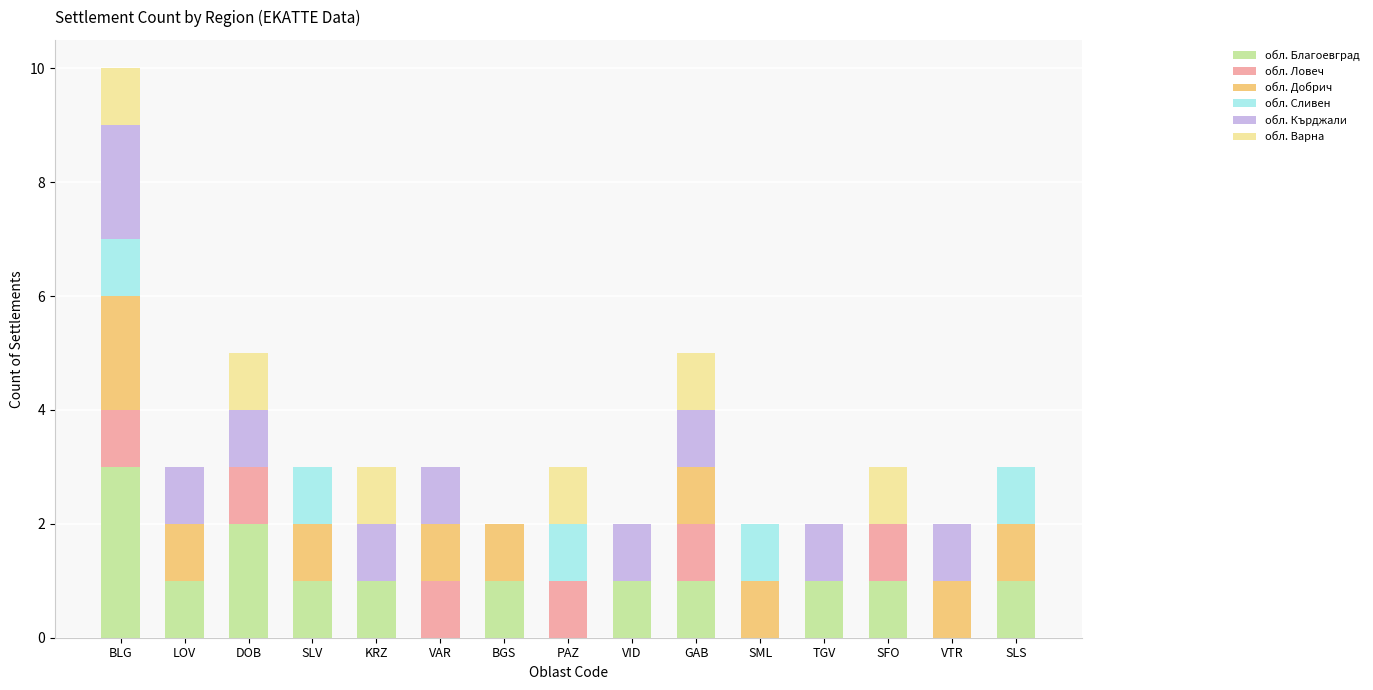

Which category has the highest value in the обл. Благоевград series?

BLG